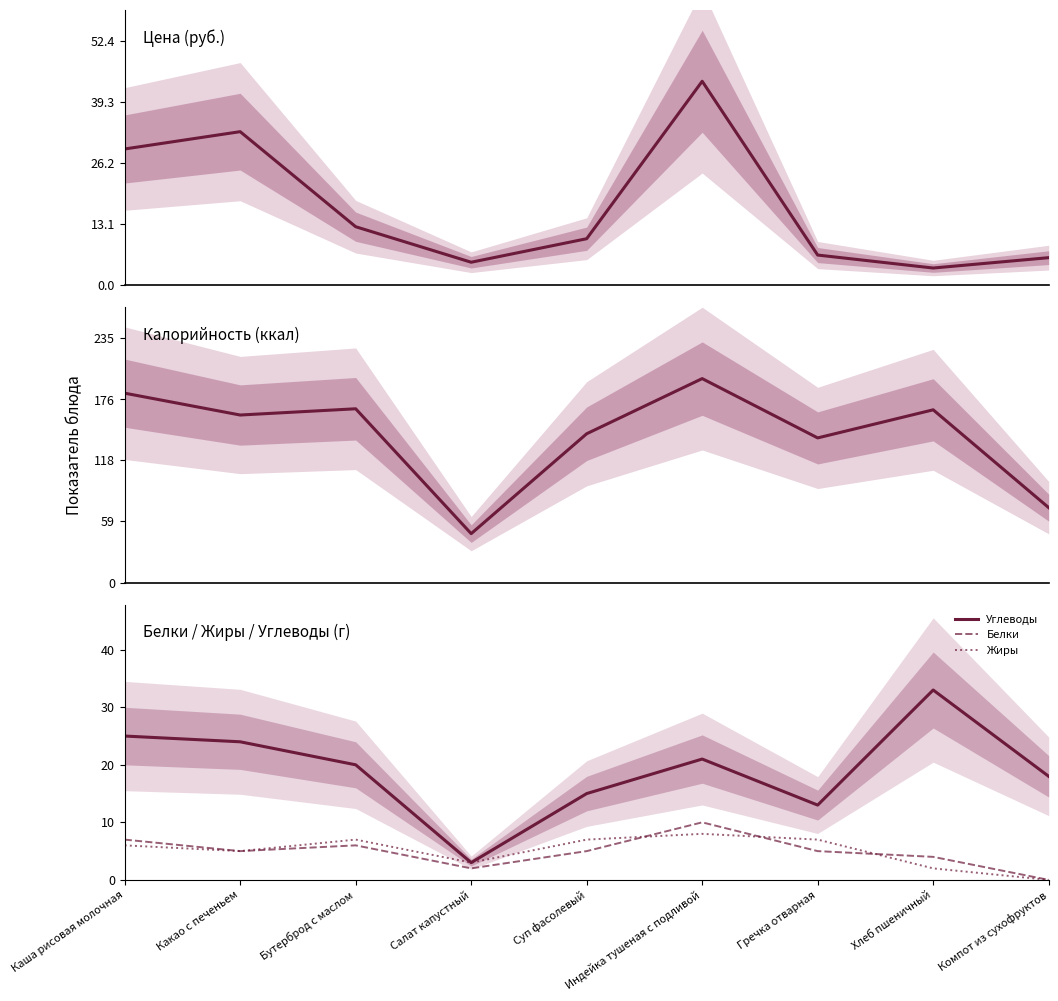

Is the value of Углеводы at Какао с печеньем greater than the value of Цена at Салат капустный?

Yes